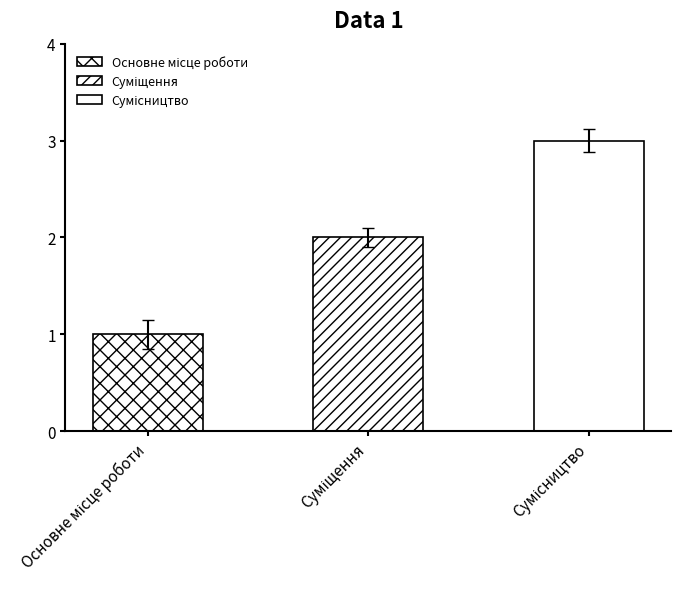

What is the ratio of the value at Сумісництво to the value at Суміщення?

1.5